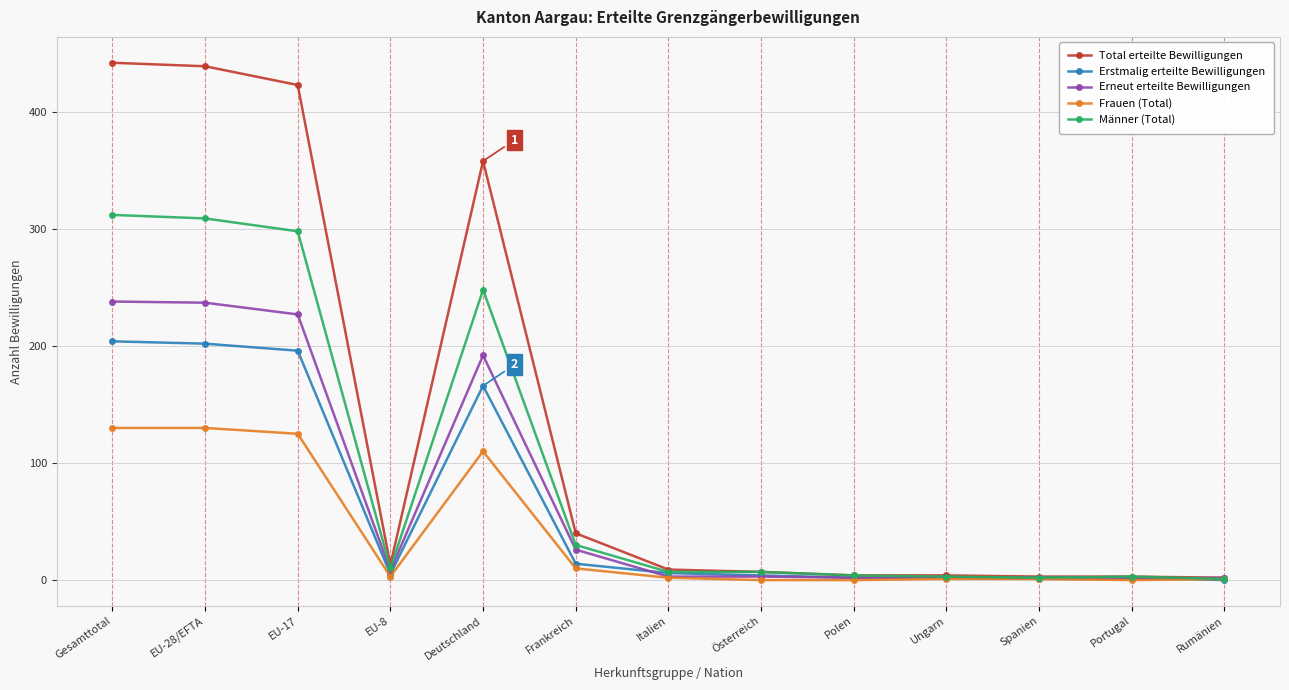

Rank the series by their maximum value, from lowest to highest.

Frauen (Total), Erstmalig erteilte Bewilligungen, Erneut erteilte Bewilligungen, Männer (Total), Total erteilte Bewilligungen